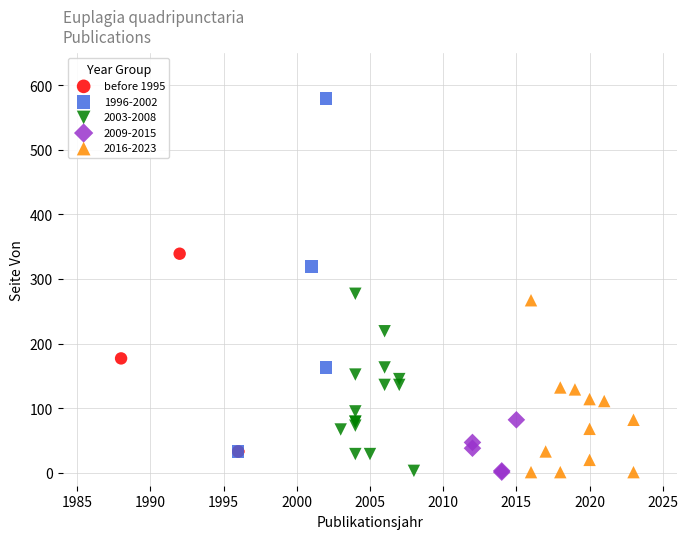

Which series contains the highest Y value?

1996-2002